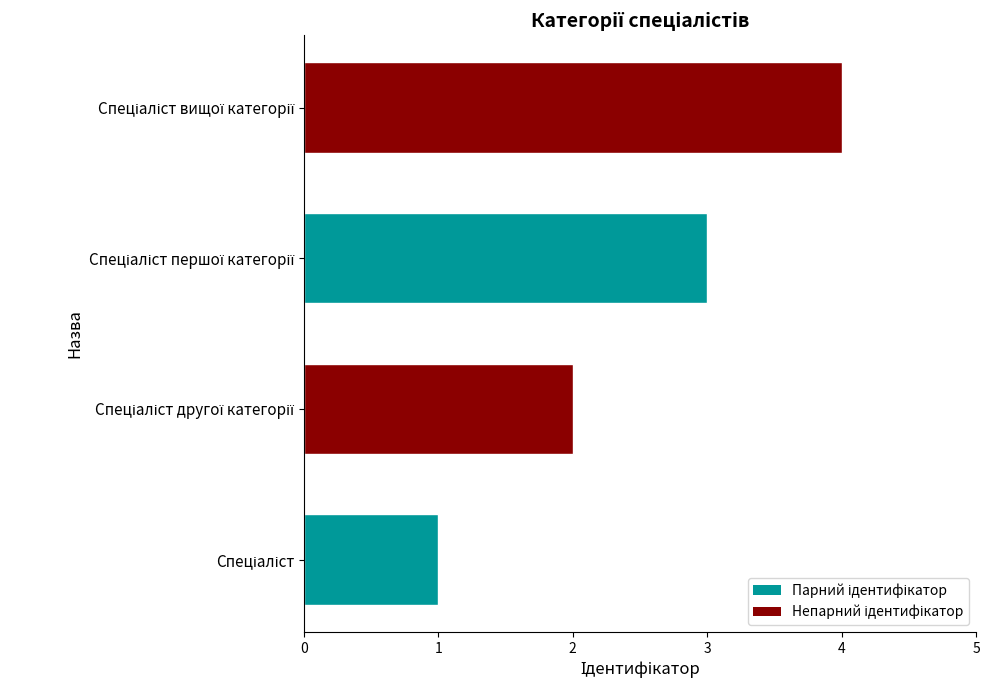

What is the difference between the maximum and minimum values?

3